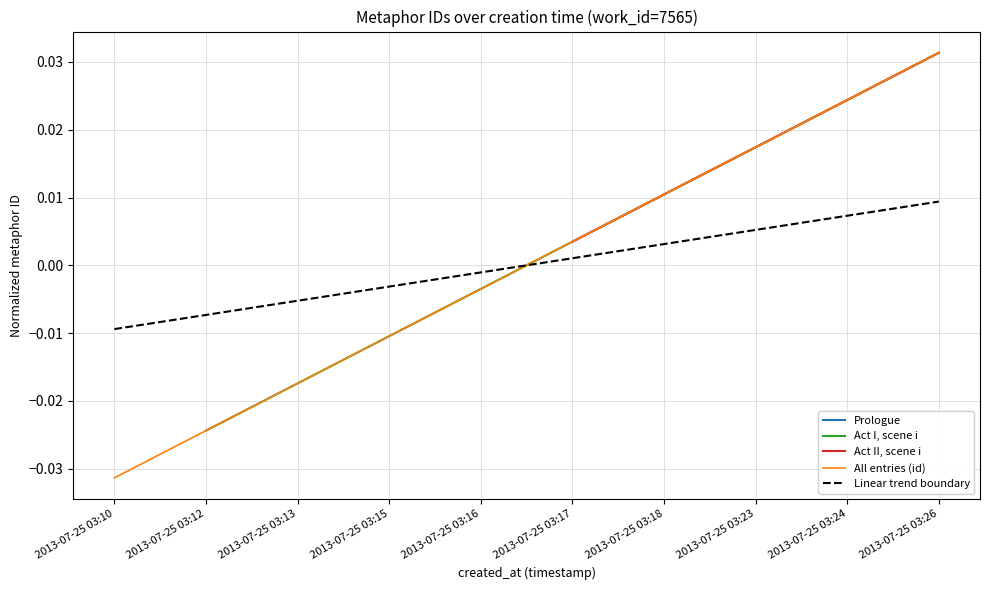

True or false: Linear trend boundary and All entries (id) intersect in this chart.

True